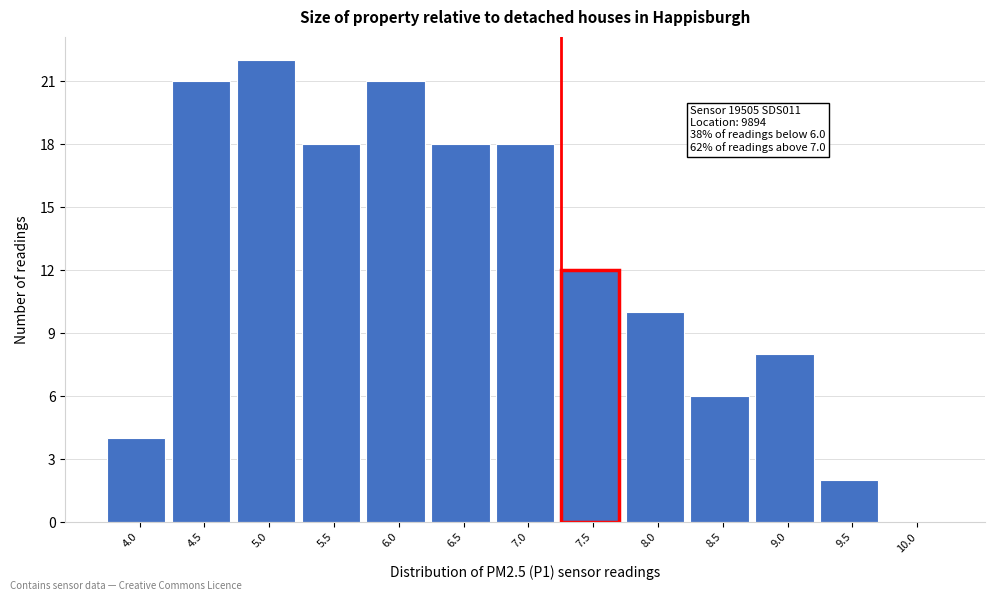

Reading right to left, extract all data points from this chart.

10.0=0	9.5=2	9.0=8	8.5=6	8.0=10	7.5=12	7.0=18	6.5=18	6.0=21	5.5=18	5.0=22	4.5=21	4.0=4